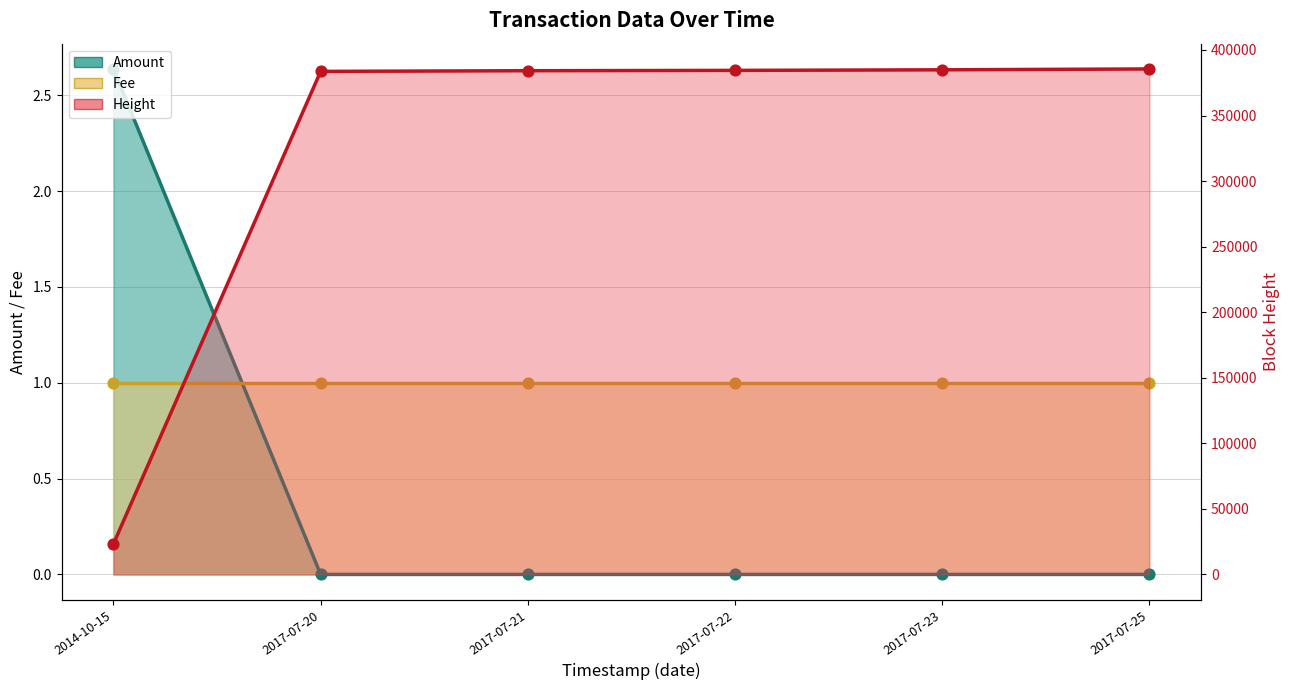

Which series reaches the maximum Y coordinate?

Height (line)